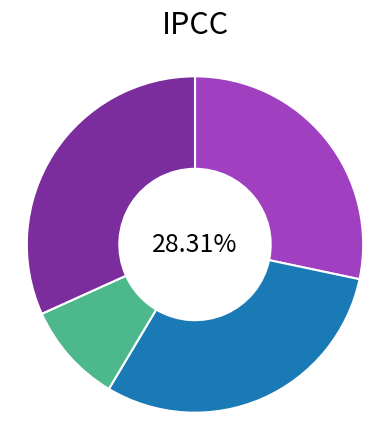

Is there a majority slice in this chart?

No